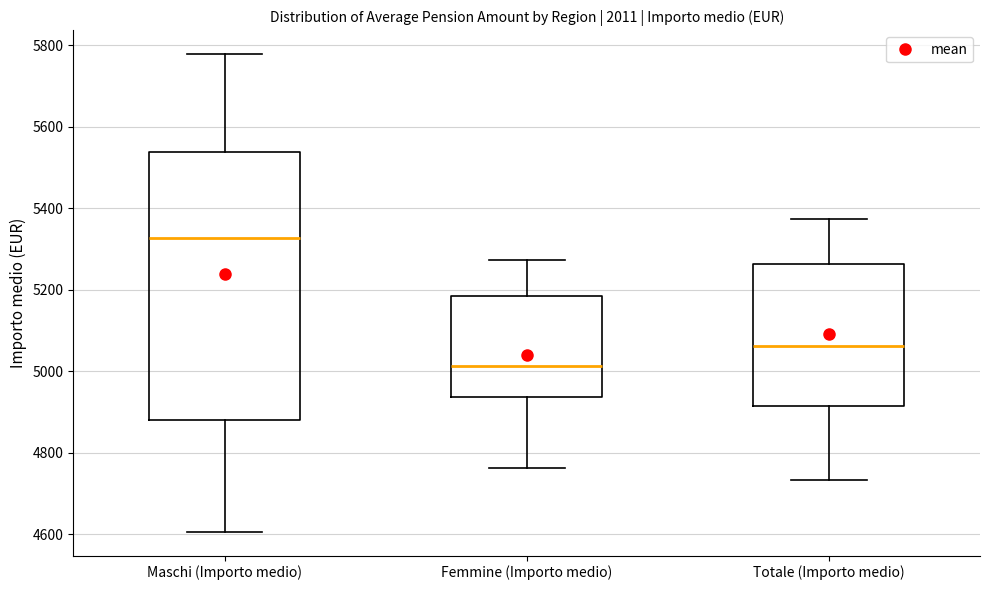

Where does the lower whisker of the box for Maschi (Importo medio) end on the y-axis? The values are not printed on the chart, so give them approximately, as read against the axis.

4600